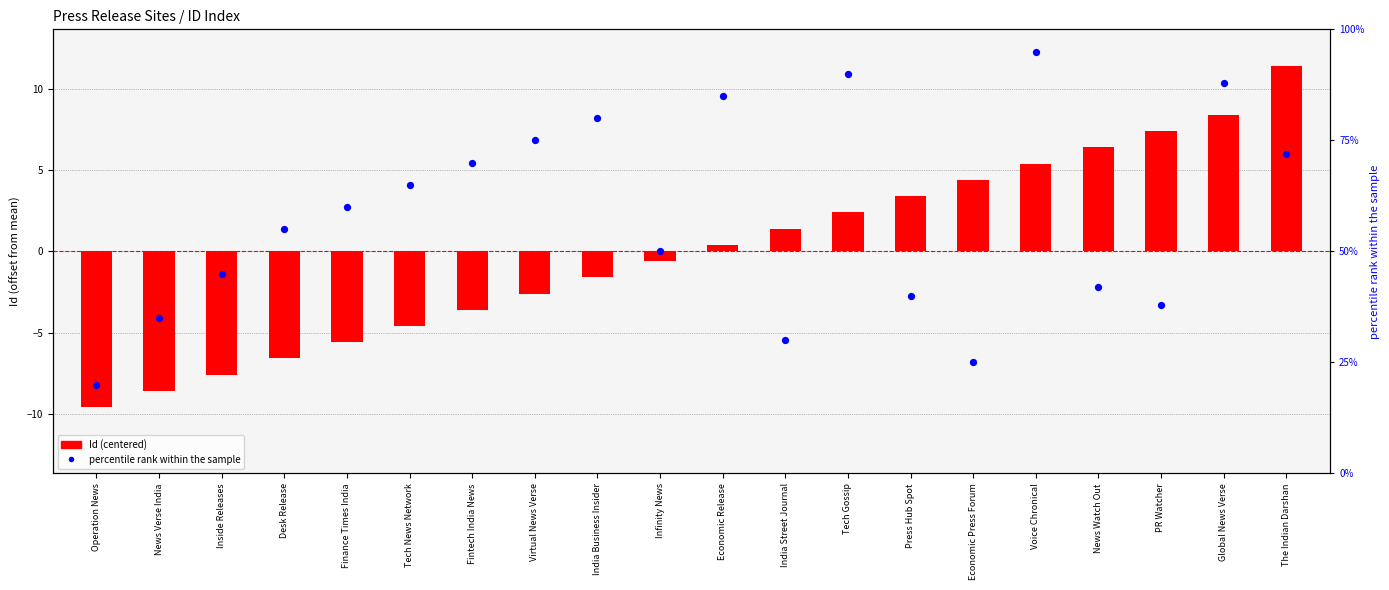

Which series contains the highest Y value?

percentile rank within the sample